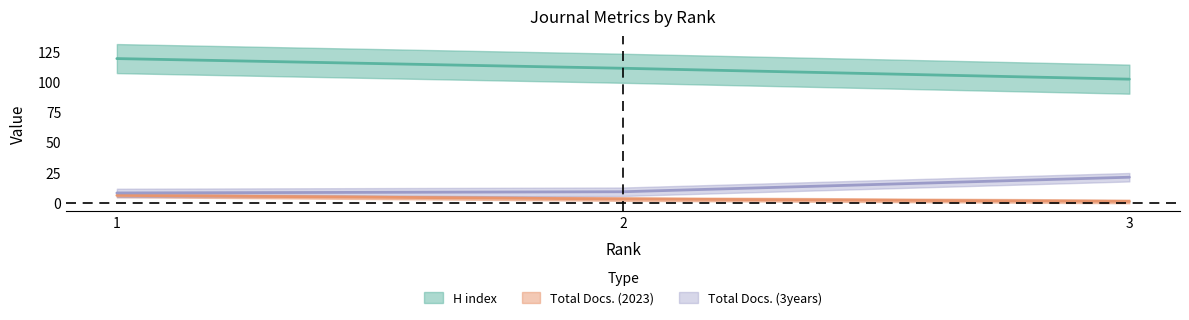

Reading left to right, what are all the values shown in this chart?

H index: 1=119	2=111	3=102
Total Docs. (2023): 1=6	2=3	3=1
Total Docs. (3years): 1=8	2=9	3=21